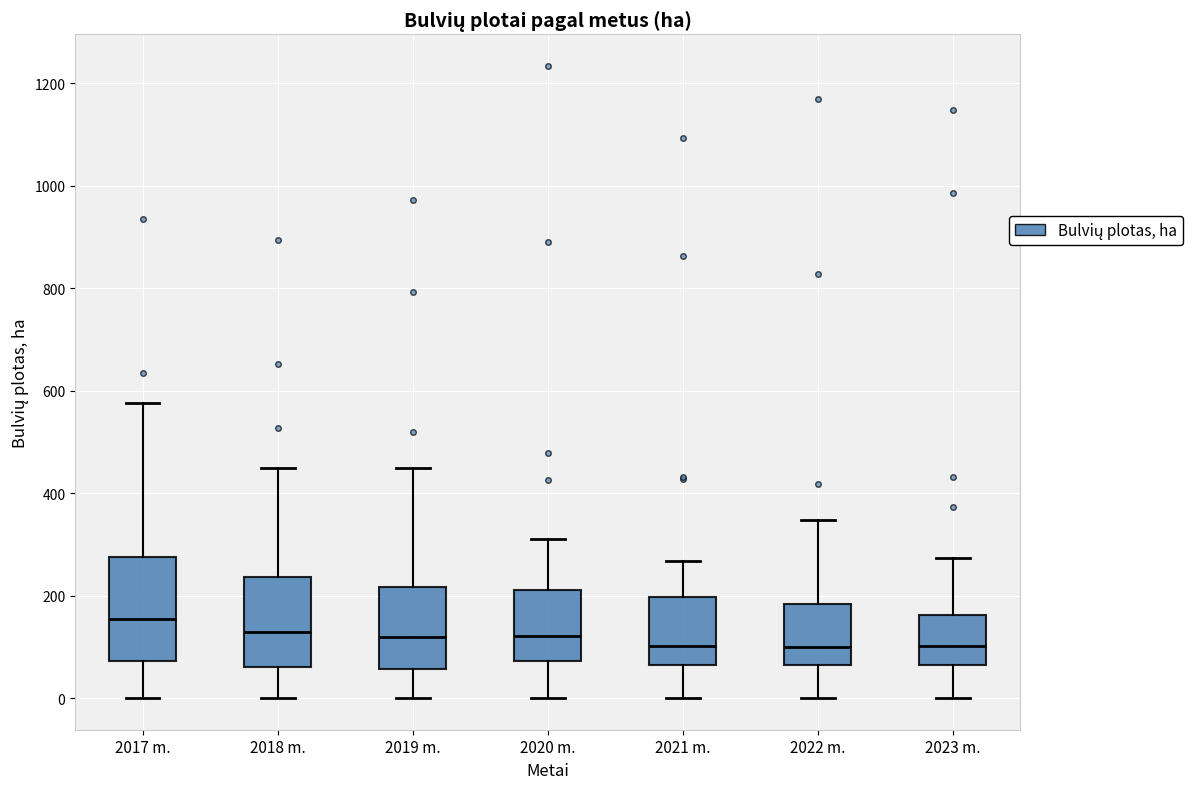

Reading left to right, transcribe this box plot: for each box, give where its median line is, the range the box spans, and where its two whiskers end, as read against the y-axis. The values are not printed on the chart, so give them approximately, as read against the axis.

2017 m.: median 160, box 80 to 280, whiskers 0 to 580
2018 m.: median 120, box 60 to 240, whiskers 0 to 440
2019 m.: median 120, box 60 to 220, whiskers 0 to 440
2020 m.: median 120, box 80 to 220, whiskers 0 to 300
2021 m.: median 100, box 60 to 200, whiskers 0 to 260
2022 m.: median 100, box 60 to 180, whiskers 0 to 340
2023 m.: median 100, box 60 to 160, whiskers 0 to 280